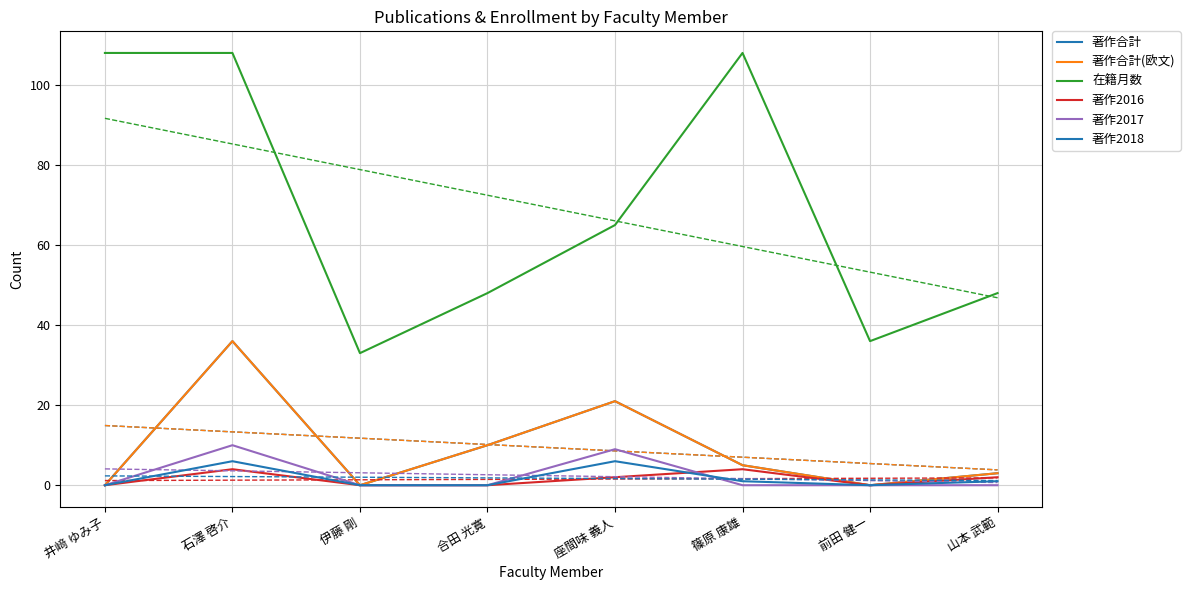

List the labels in order of 著作合計(欧文) value, smallest first.

井﨑 ゆみ子, 伊藤 剛, 前田 健一, 山本 武範, 篠原 康雄, 合田 光寛, 座間味 義人, 石澤 啓介